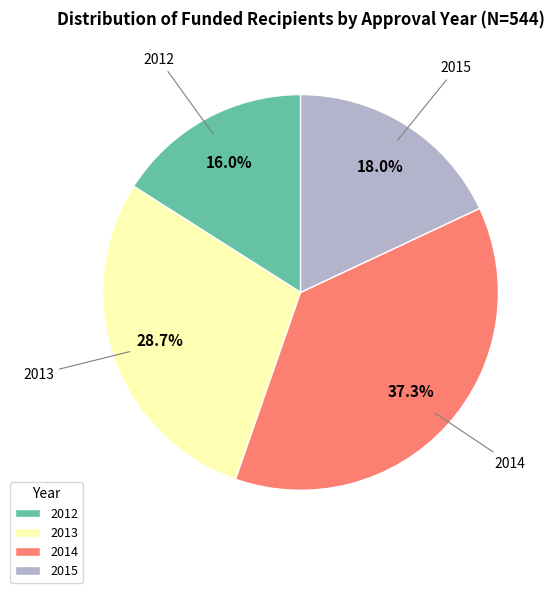

Rank the categories by value from highest to lowest.

2014, 2013, 2015, 2012